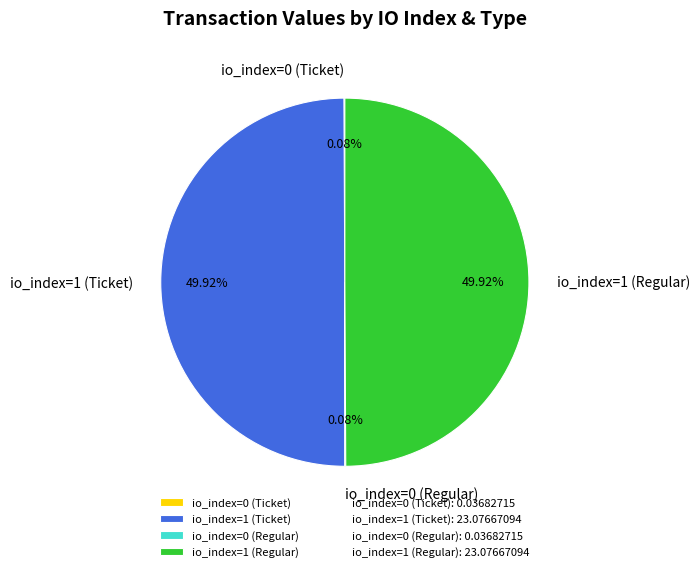

Is the sum of io_index=1 (Regular) and io_index=1 (Ticket) greater than half?

Yes